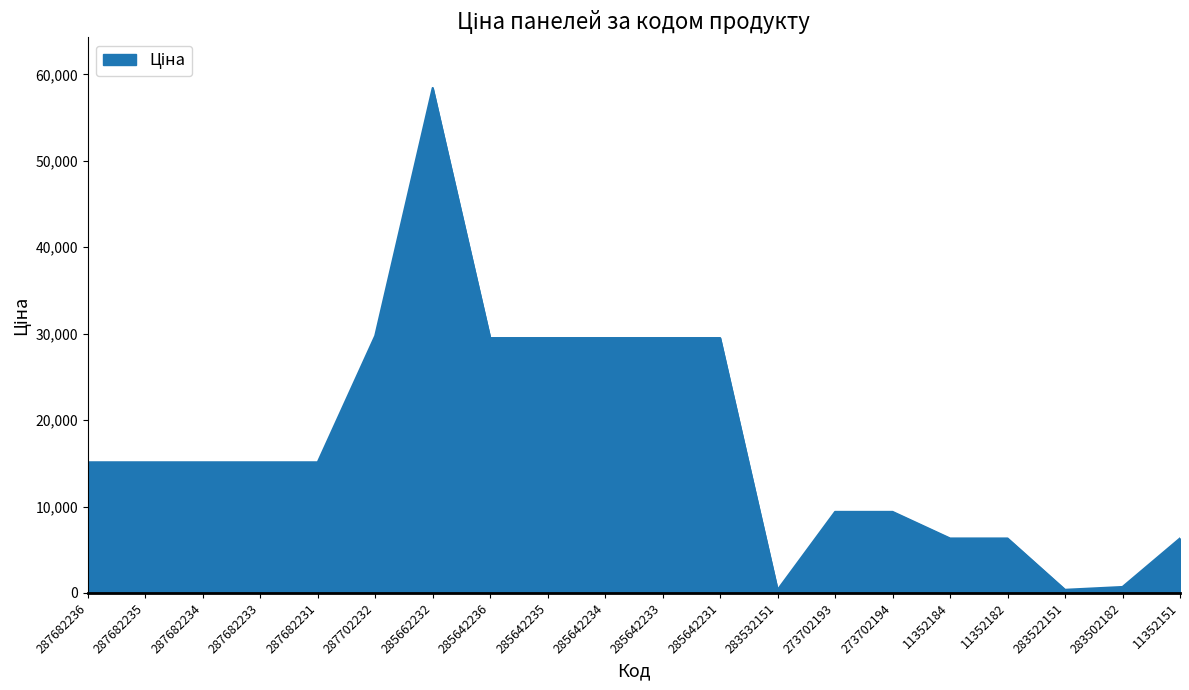

The value at 287682236 is 15120.0. True or false?

True